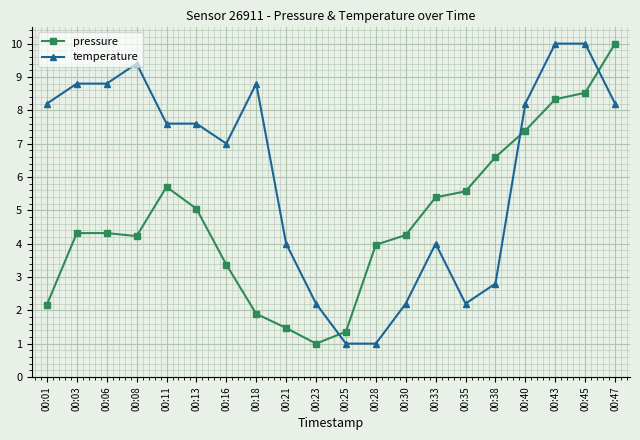

Which series changed the most between 00:21 and 00:33?

pressure